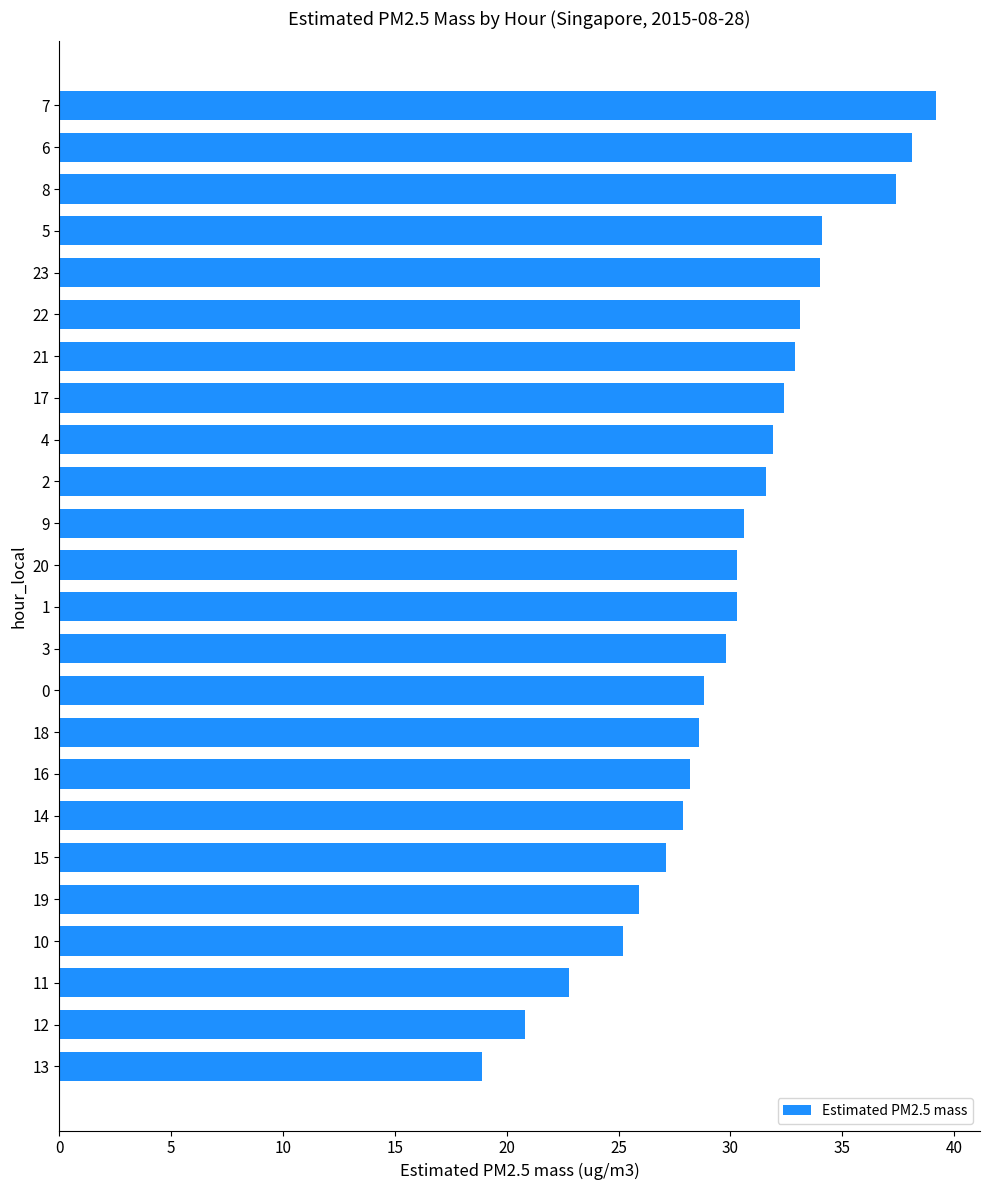

What is the change in value from 19 to 6?

+12.2